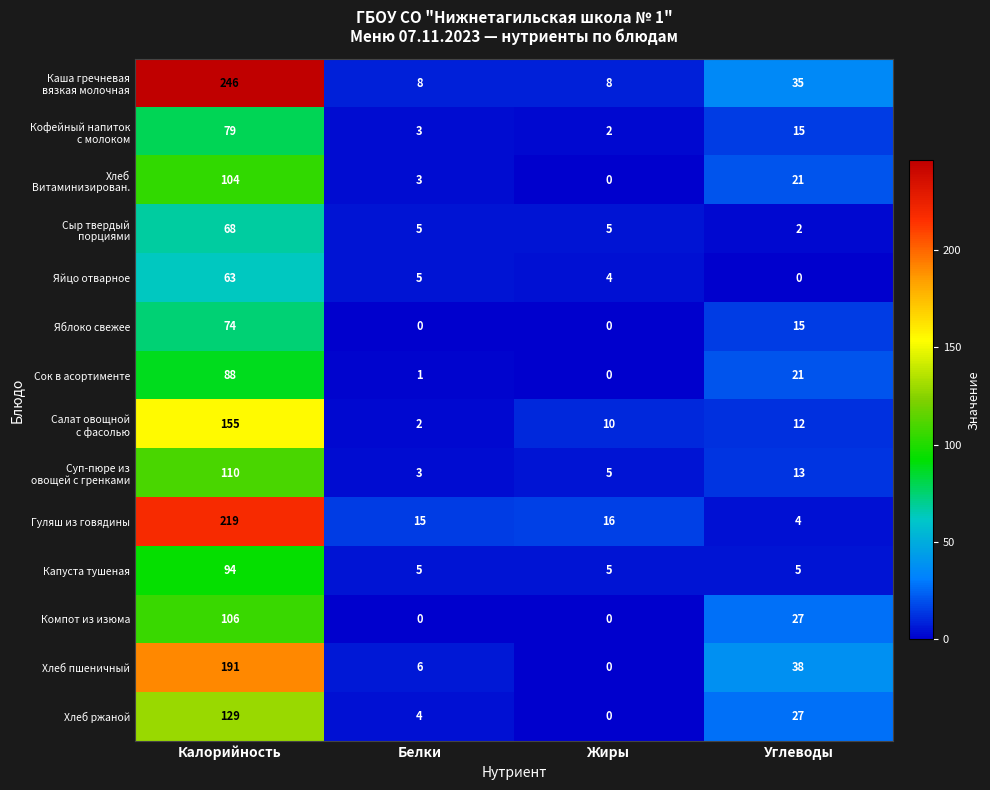

What is the difference between the Яйцо отварное values at Калорийность and Углеводы?

63